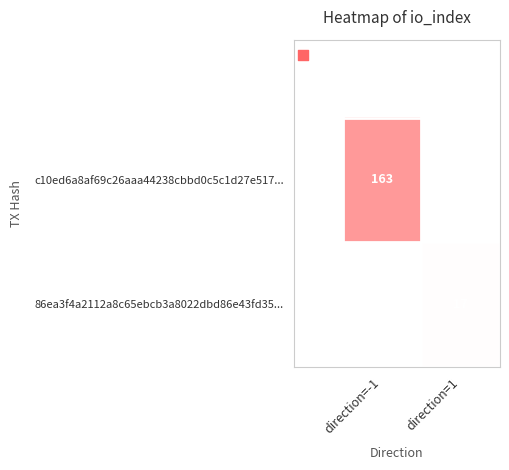

At which label does 86ea3f4a2112a8c65ebcb3a8022dbd86e43fd35... reach its peak?

direction=-1